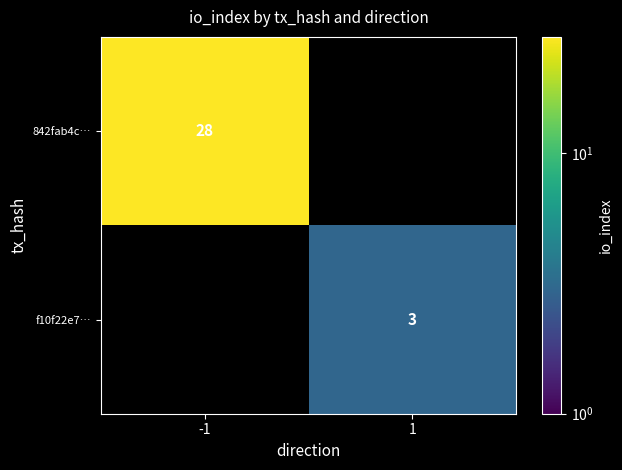

True or false: f10f22e7… has a value of 3 at 1.

True